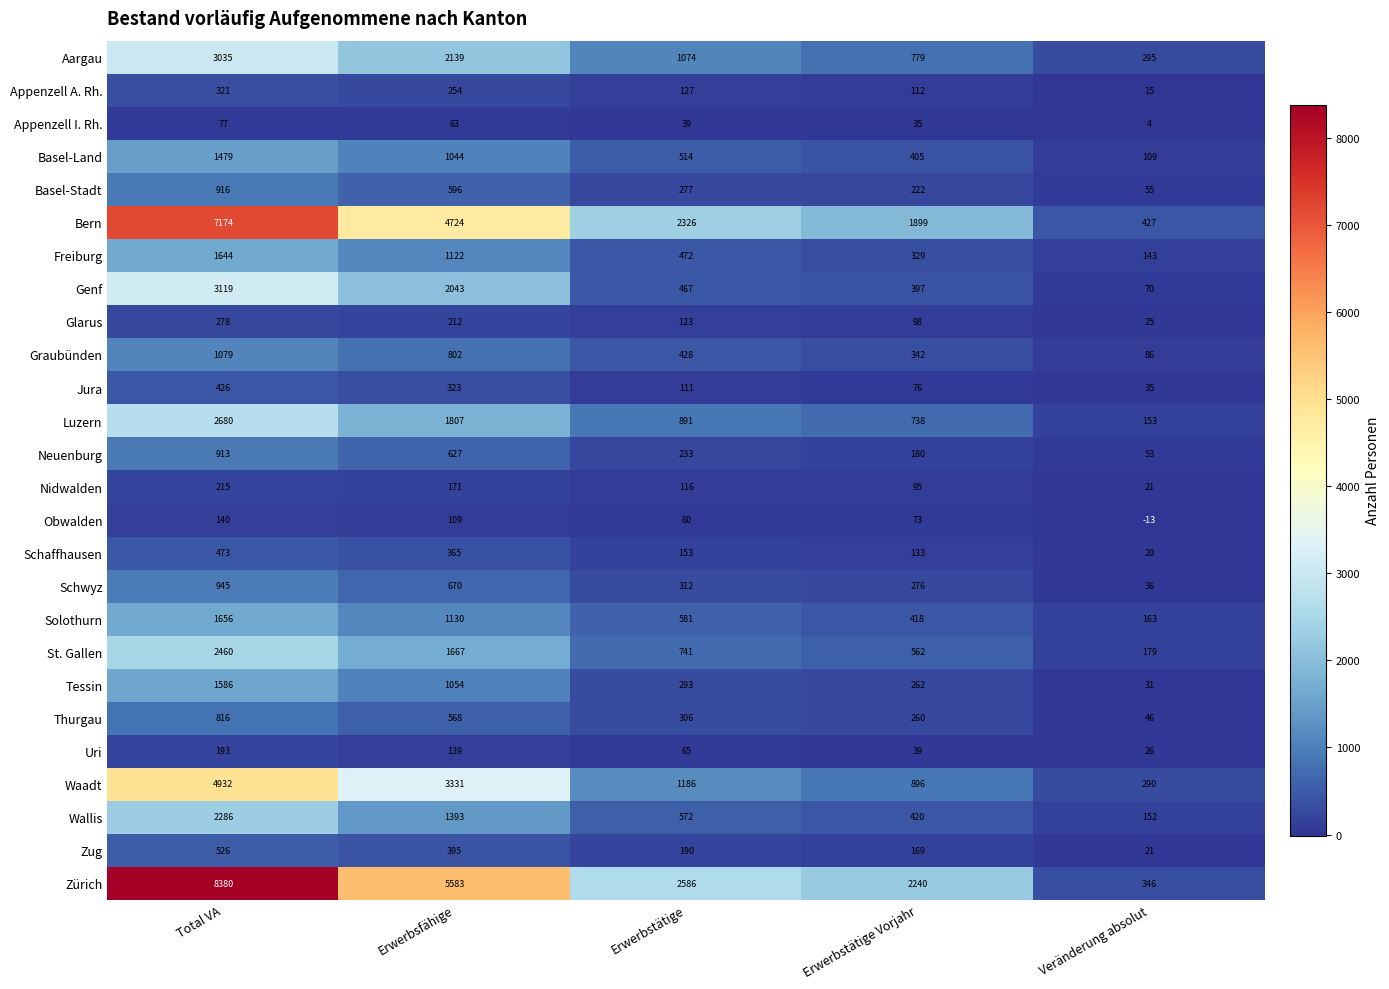

What is the greatest value displayed?

8380